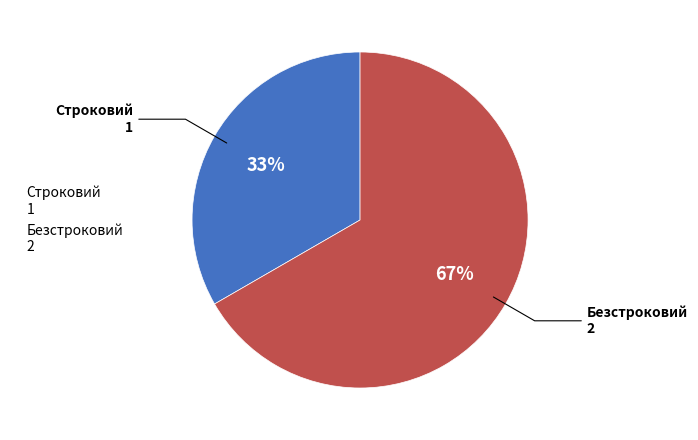

What percentage is the Безстроковий slice, to the nearest percent?

67%